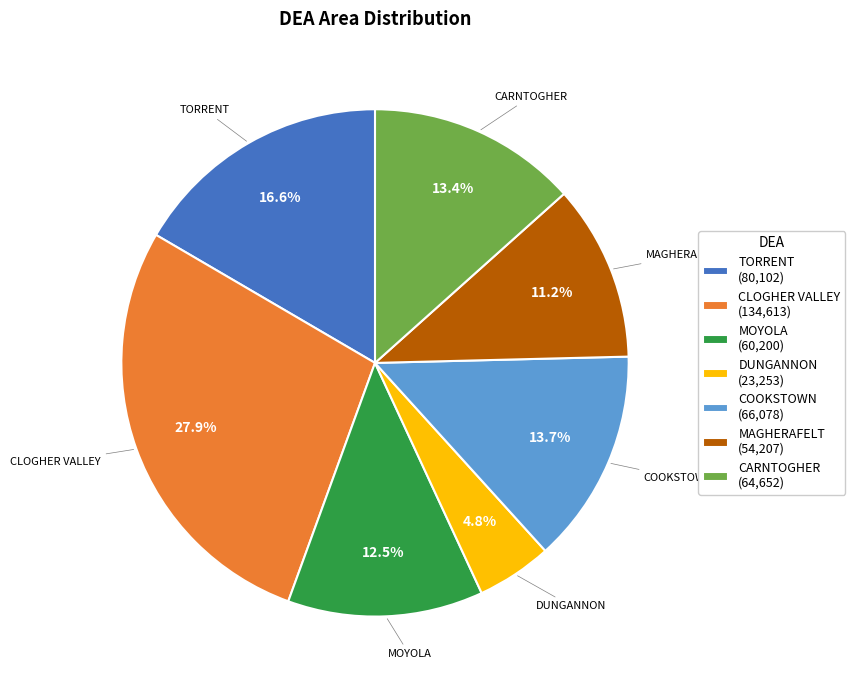

To the nearest percent, what is the difference between the largest and smallest slice percentages?

23%